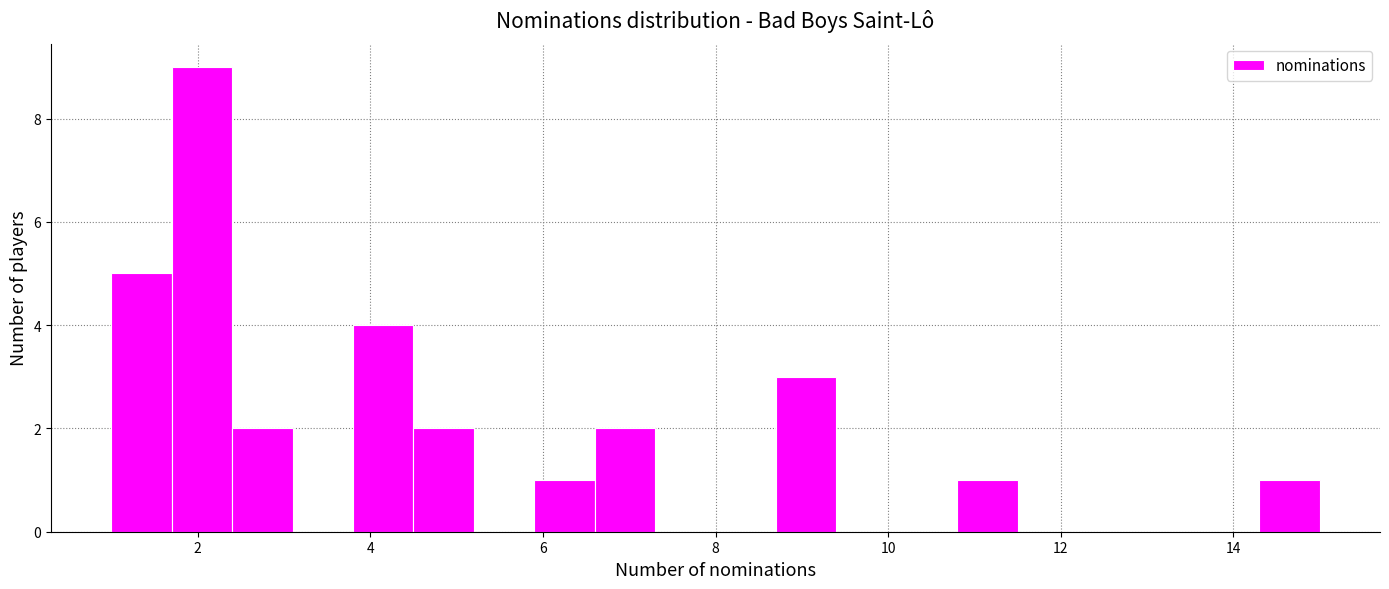

Read against the x-axis, roughly where is the centre of the tallest bar?

2.0